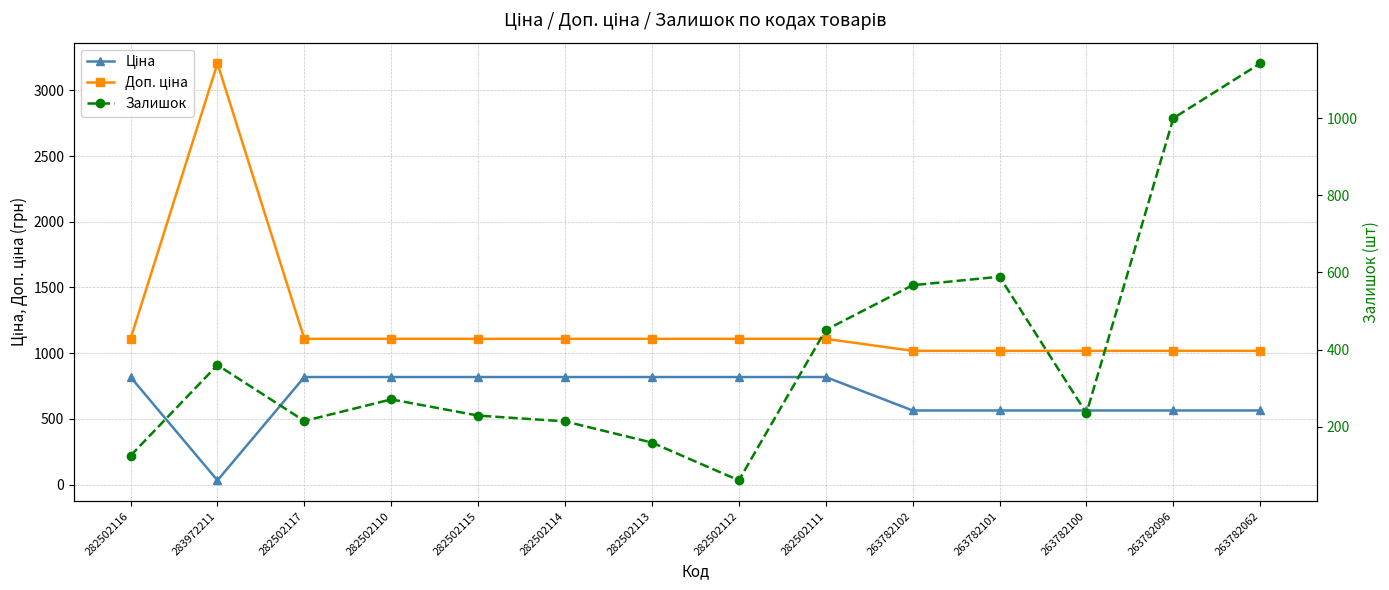

Is this an area chart (filled region under the line)?

No